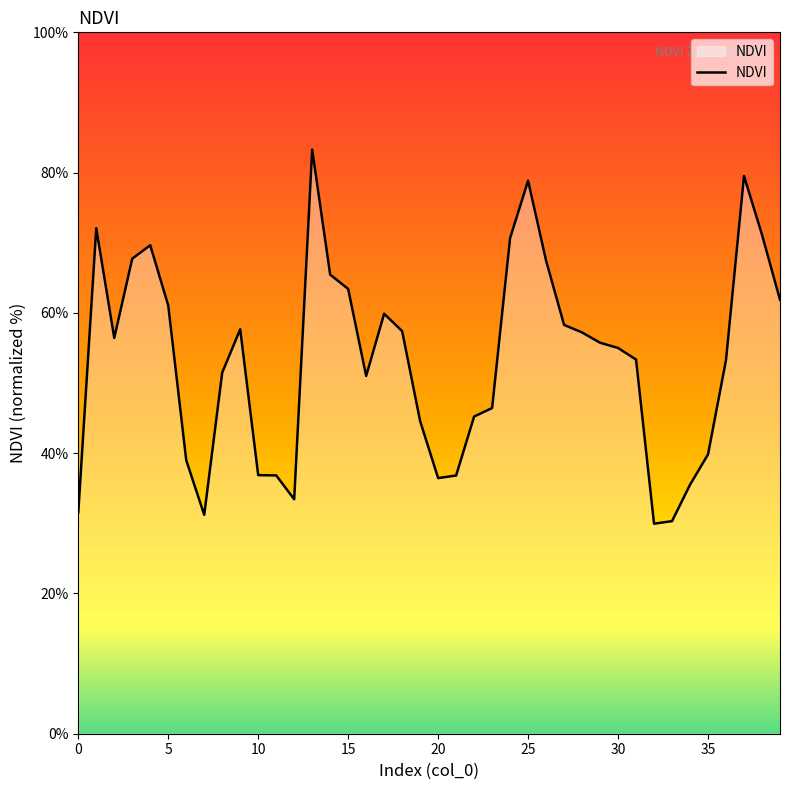

Is this an area chart (filled region under the line)?

Yes